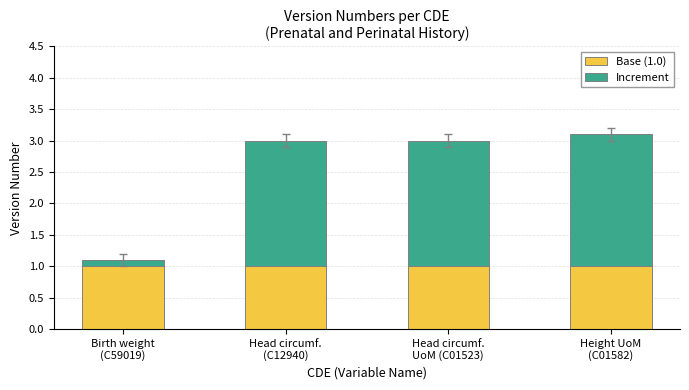

What is the lowest value of the Base (1.0) series?

1.0